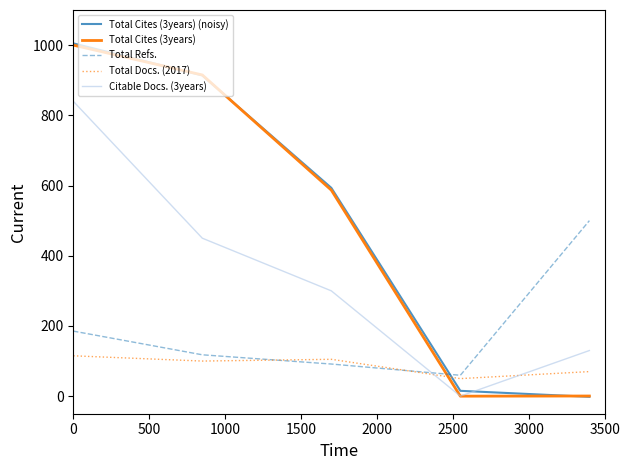

Which series ends up on top after the final intersection of Citable Docs. (3years) and Total Cites (3years) (noisy)?

Citable Docs. (3years)